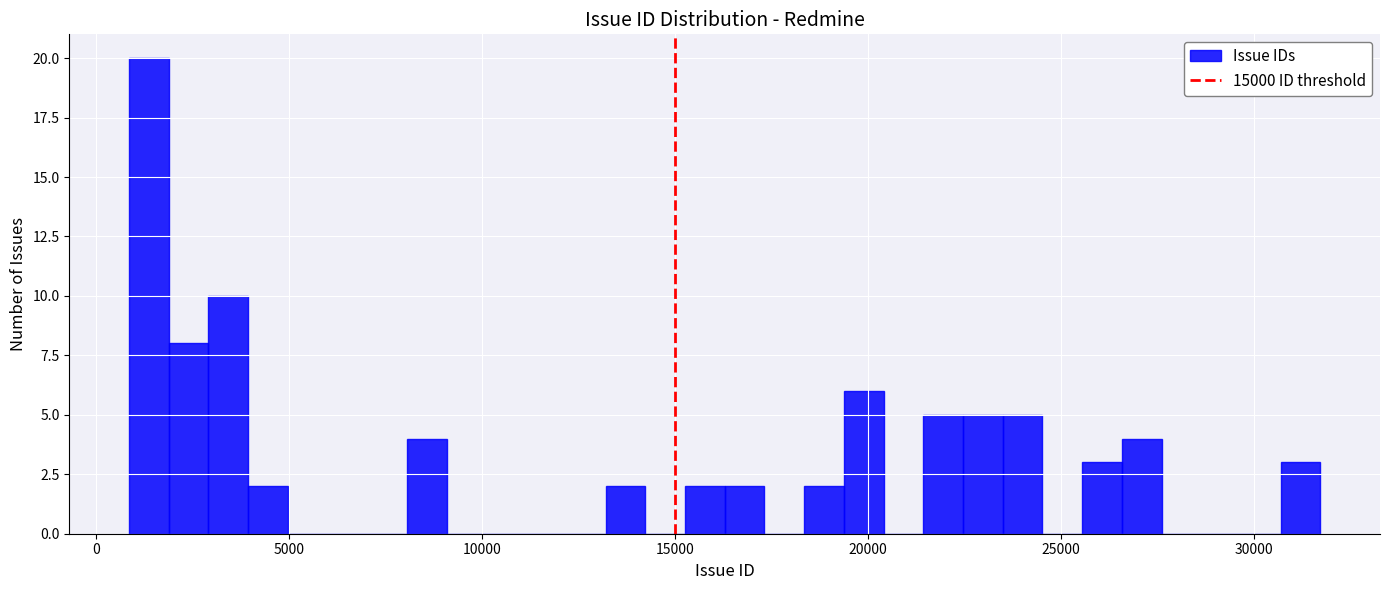

Read against the x-axis, roughly where is the centre of the tallest bar?

1500